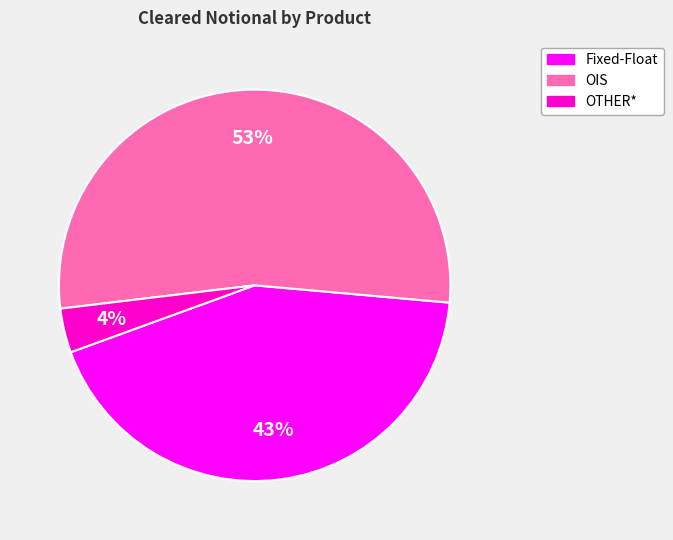

Is there any slice that represents more than half of the pie?

Yes